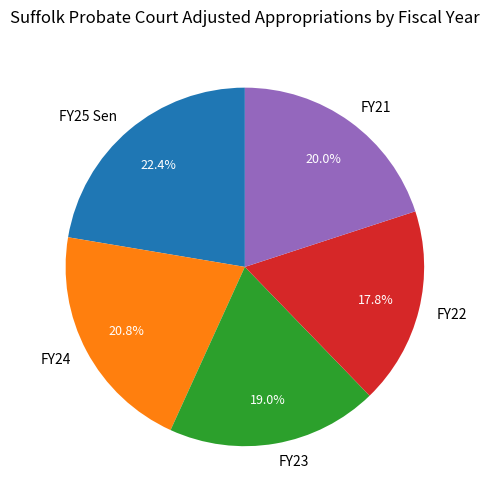

Is FY22 the majority of the pie?

No